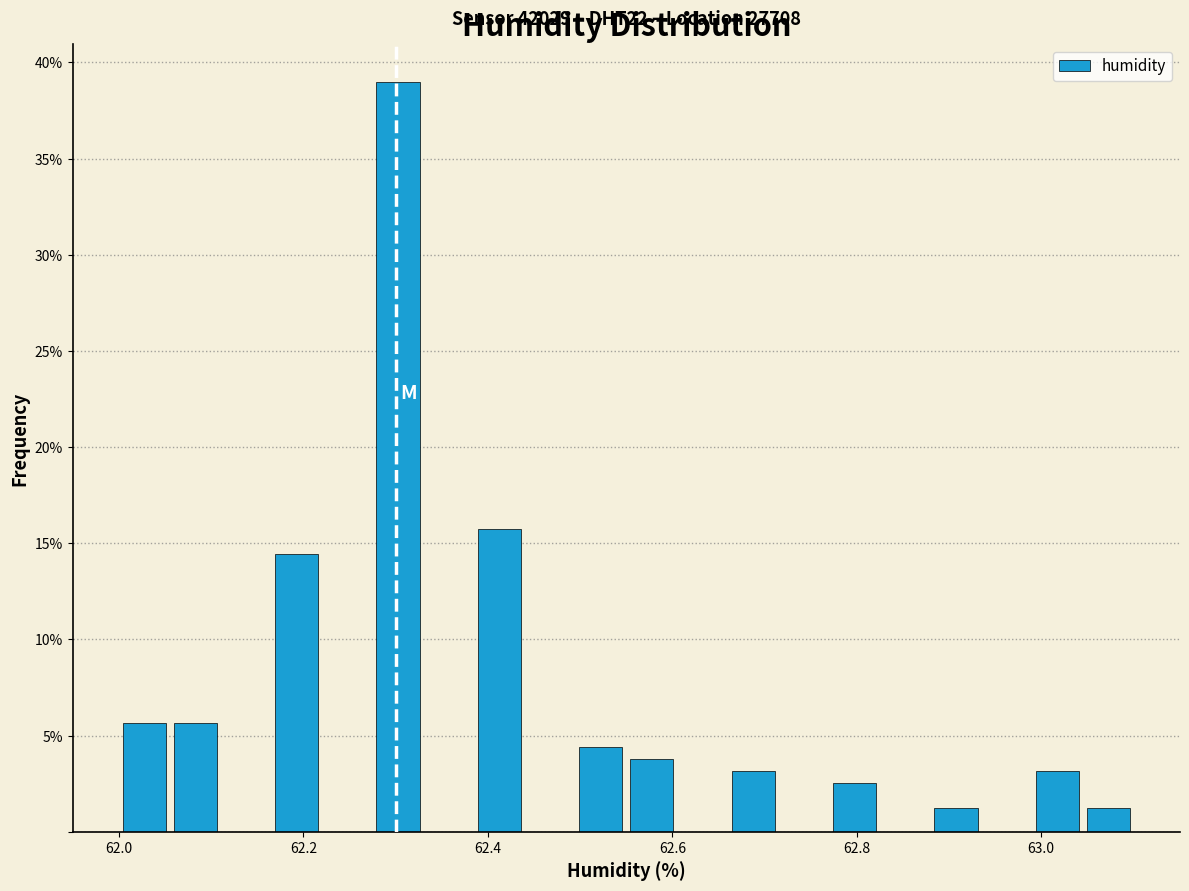

Read against the x-axis, roughly where is the centre of the tallest bar?

62.30